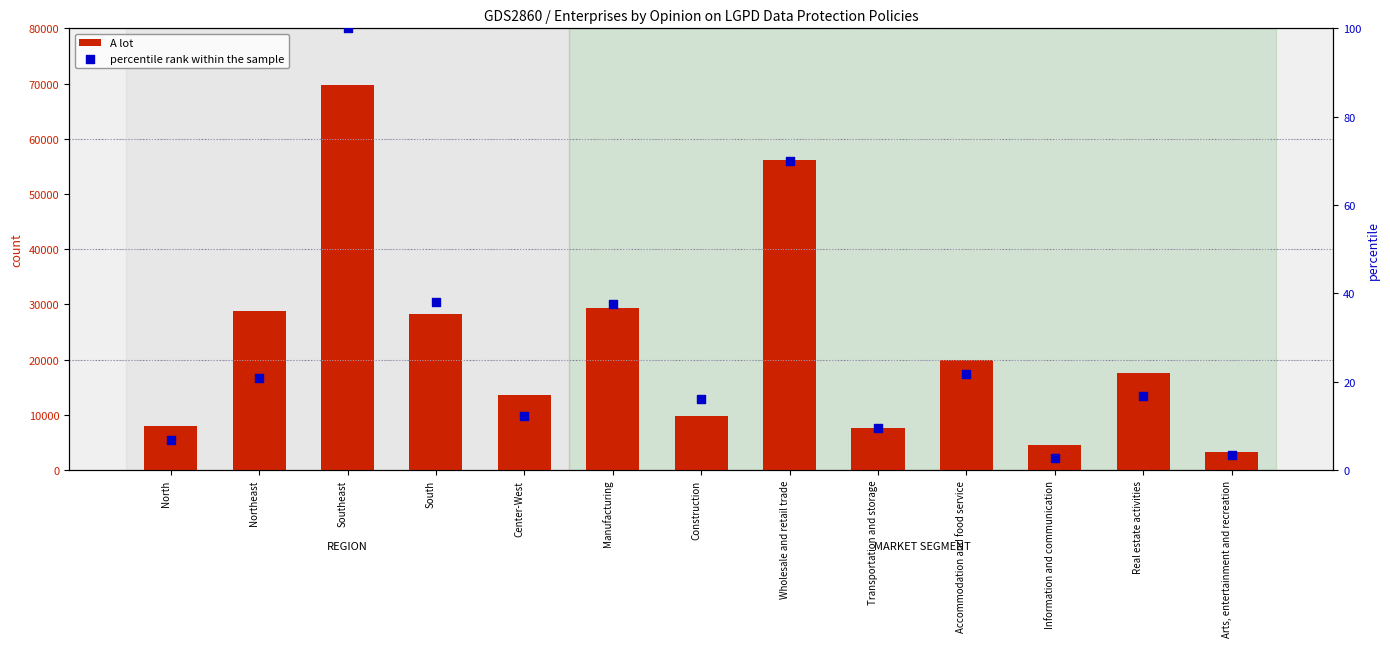

What is the total value across all series at Center-West?

13575.3